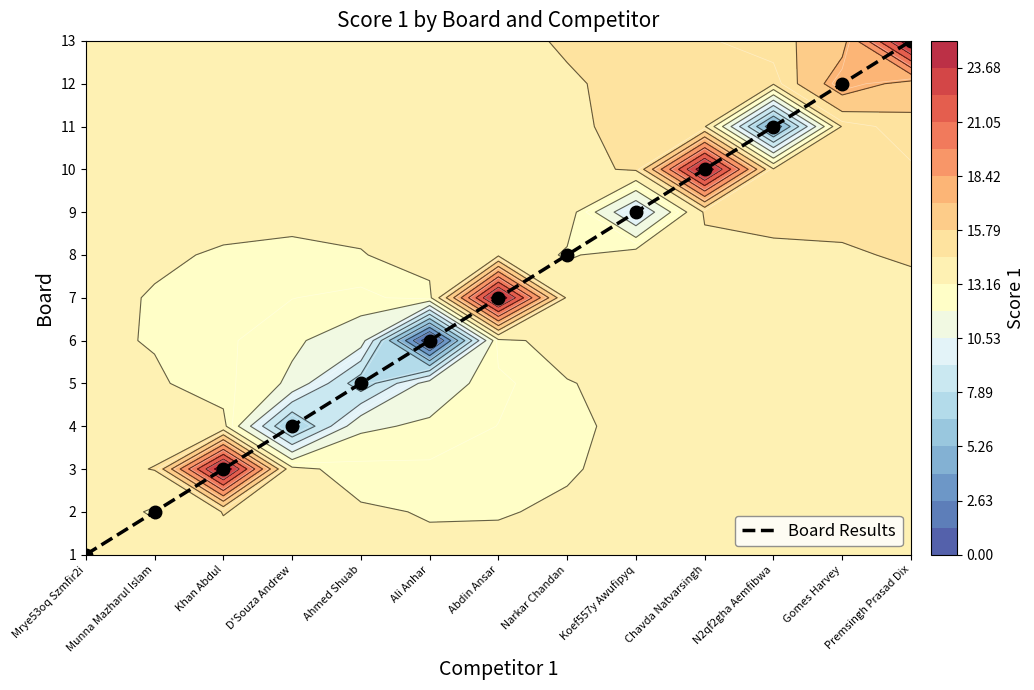

What is the change in value from Munna Mazharul Islam to Chavda Natvarsingh?

+8